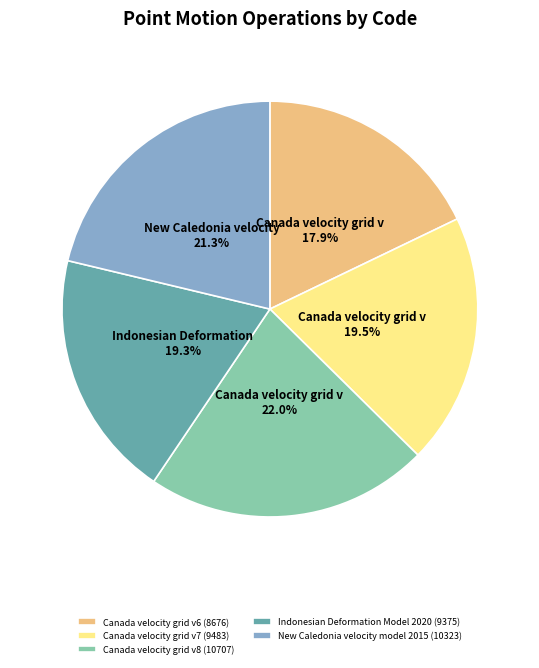

Does any single category account for the majority?

No